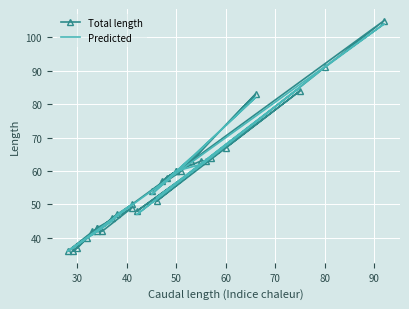

What are all the series names shown in the legend?

Total length, Predicted